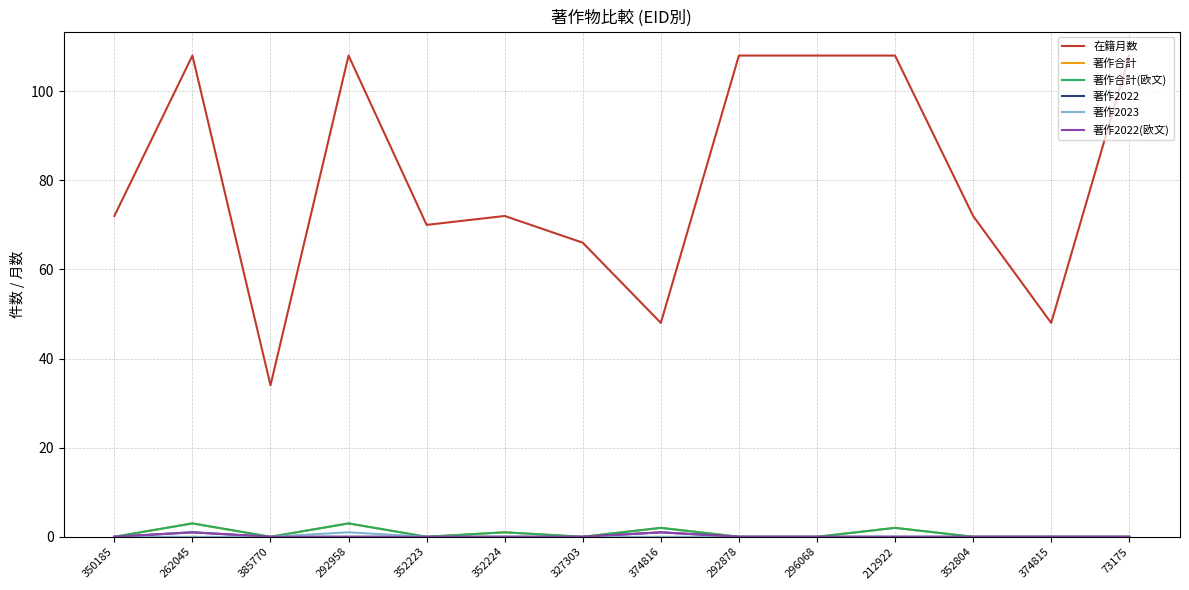

Rank the series at 212922 from highest to lowest value.

在籍月数, 著作合計, 著作合計(欧文), 著作2022, 著作2023, 著作2022(欧文)